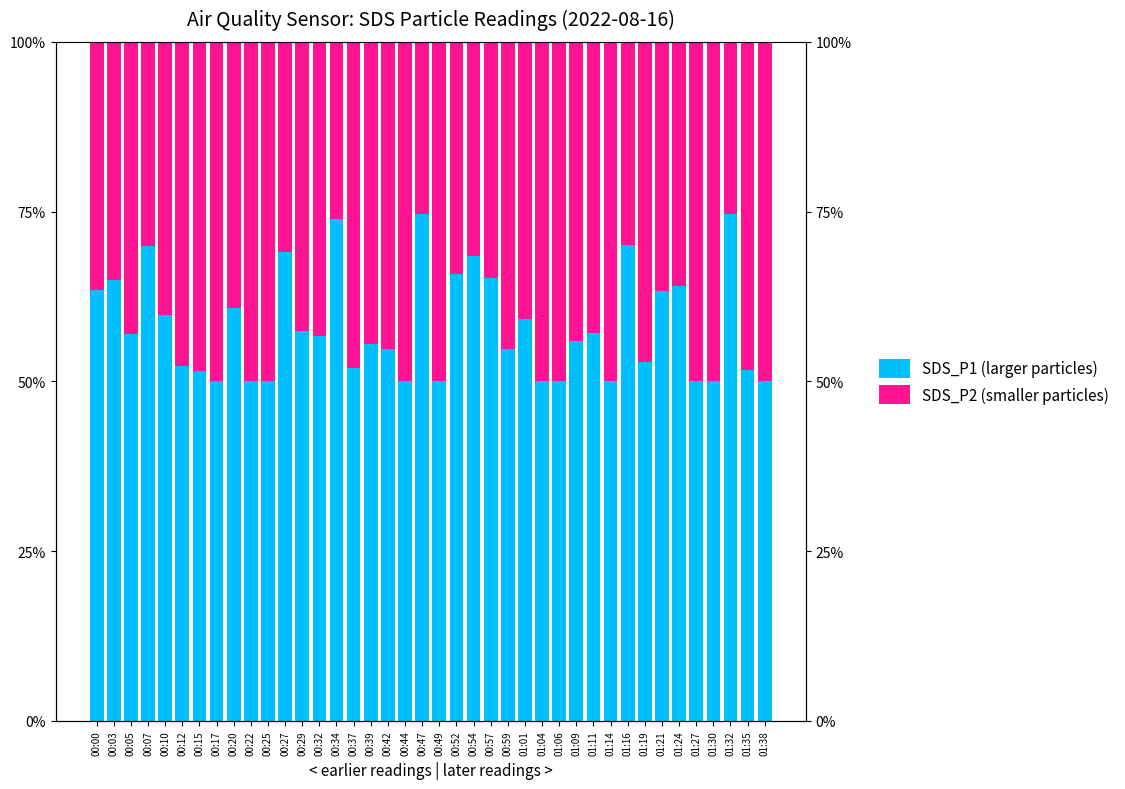

Where does the SDS_P2 (smaller particles) series first go above 44?

00:12